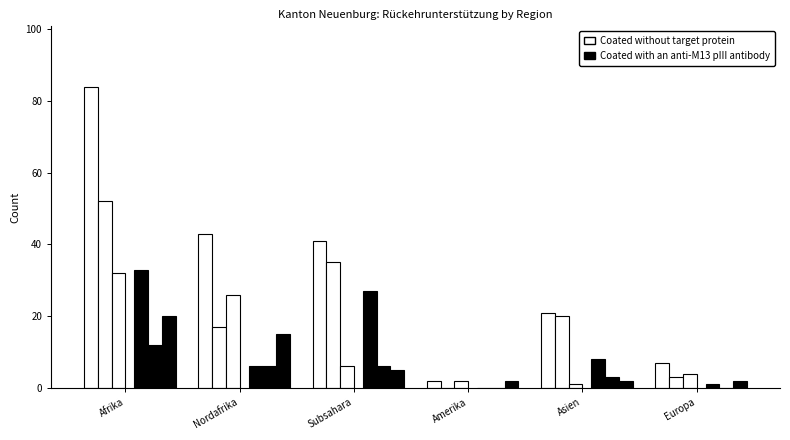

Does the chart contain stacked bars?

No